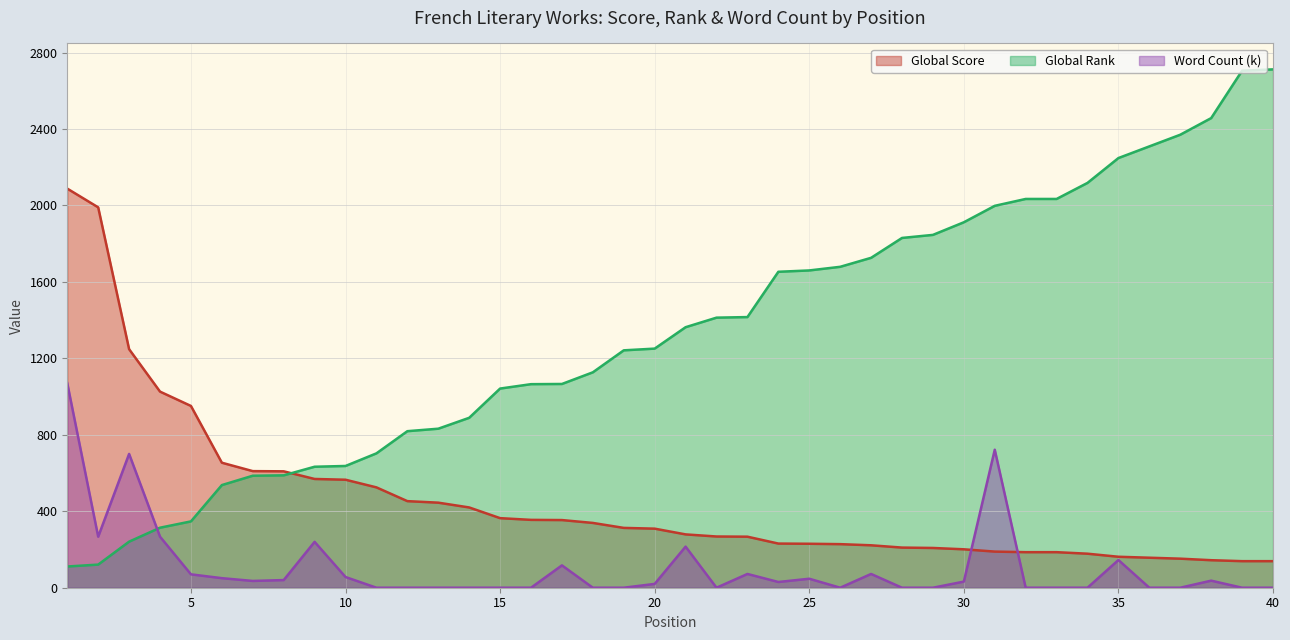

At which label does Global Score first exceed 309?

1